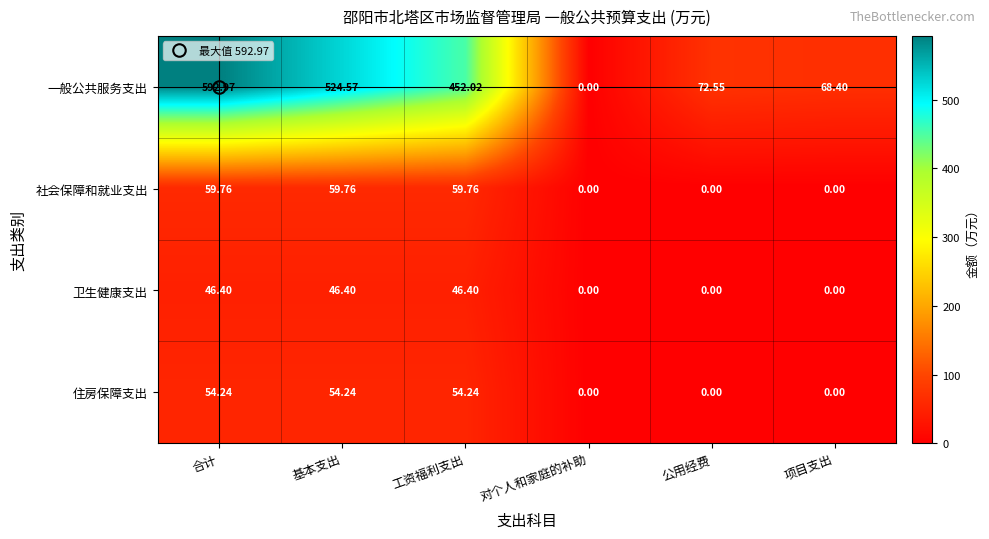

Between 对个人和家庭的补助 and 项目支出, which series saw the biggest shift?

一般公共服务支出